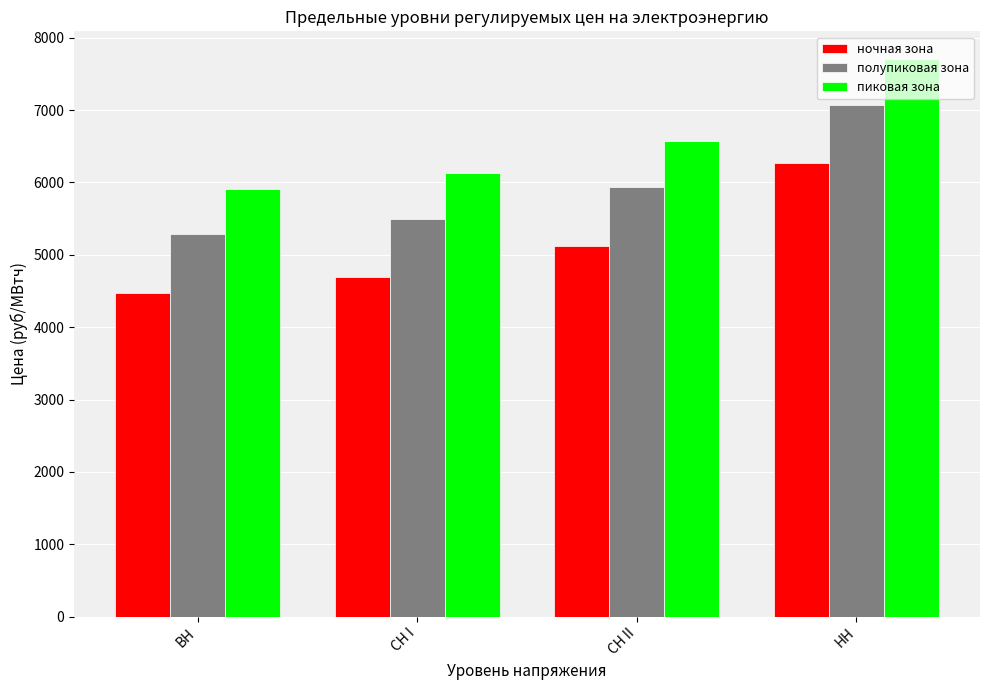

Rank the categories by полупиковая зона value from highest to lowest.

НН, СН II, СН I, ВН